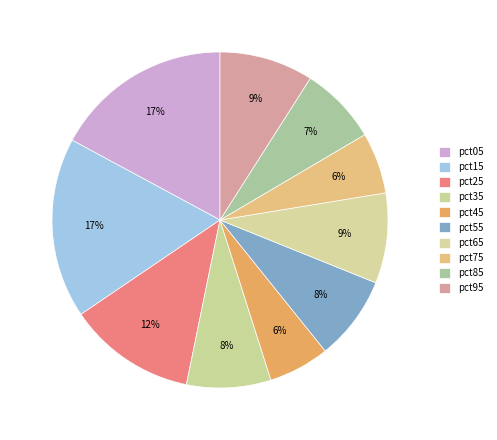

Is there any slice that represents more than half of the pie?

No